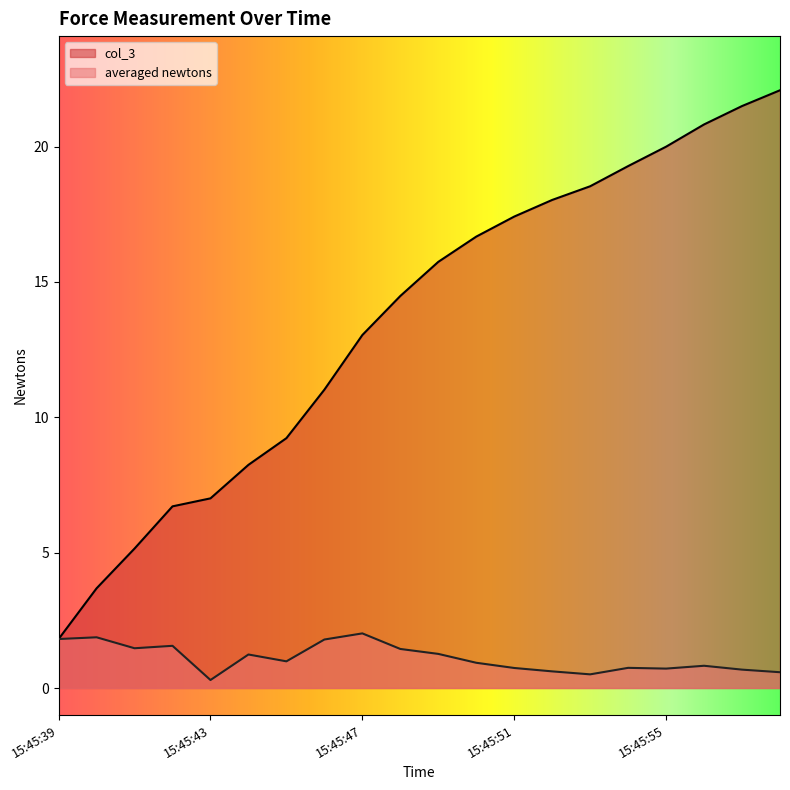

True or false: averaged newtons and col_3 cross at least once.

False